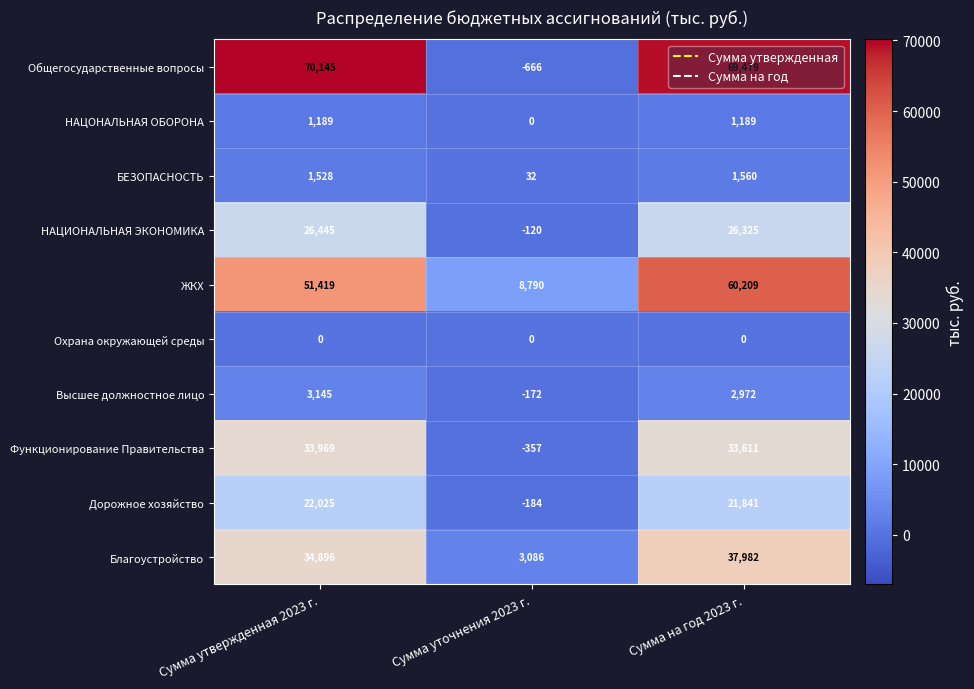

The value of ЖКХ at Сумма утвержденная 2023 г. is 90799. True or false?

False